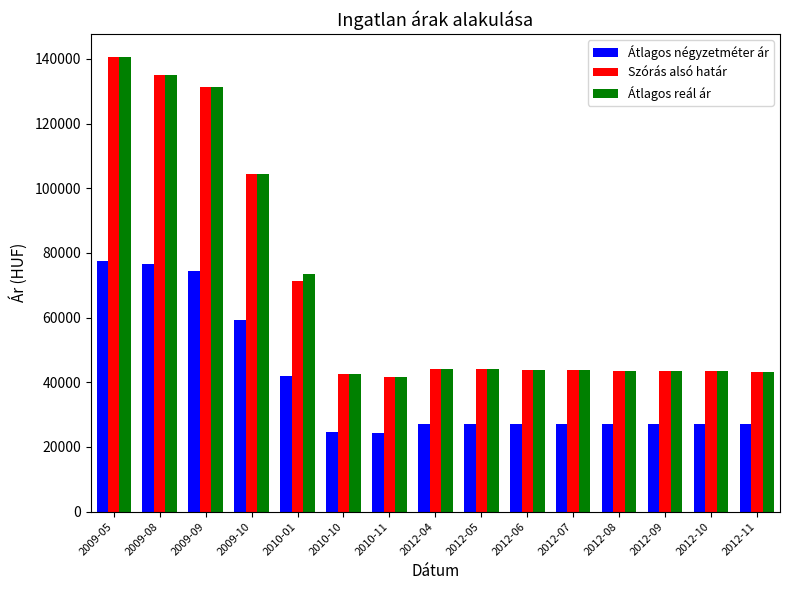

What is the value of the Átlagos négyzetméter ár bar at the 8th from the left?

27142